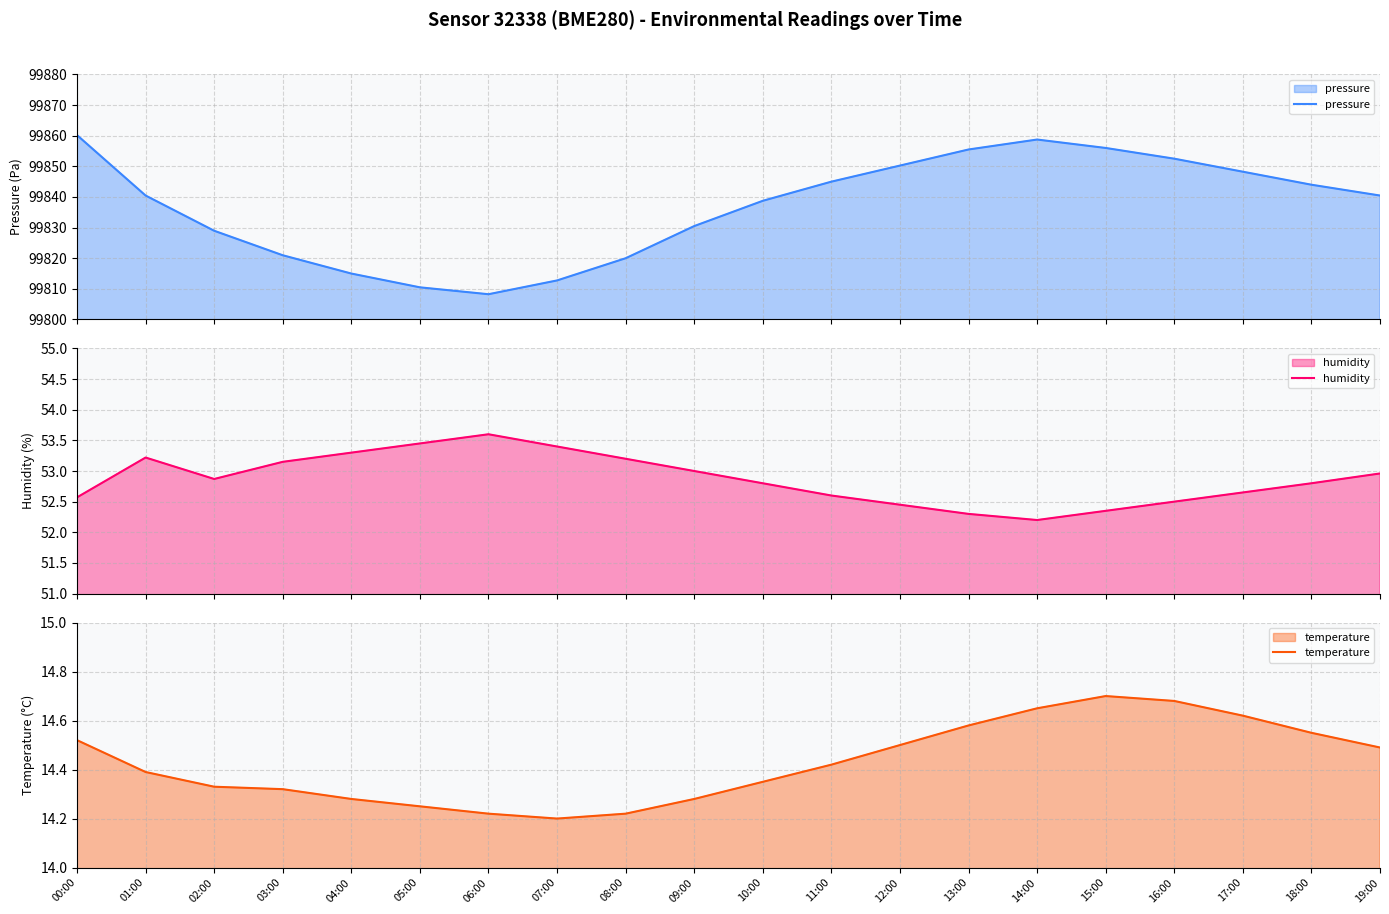

What are all the series names shown in the legend?

pressure, humidity, temperature